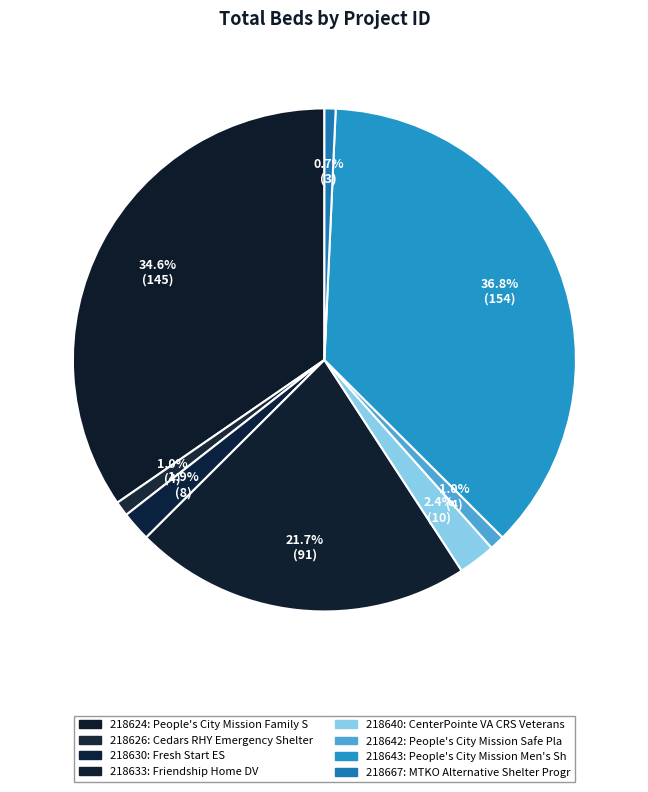

How many segments does this pie chart have?

8